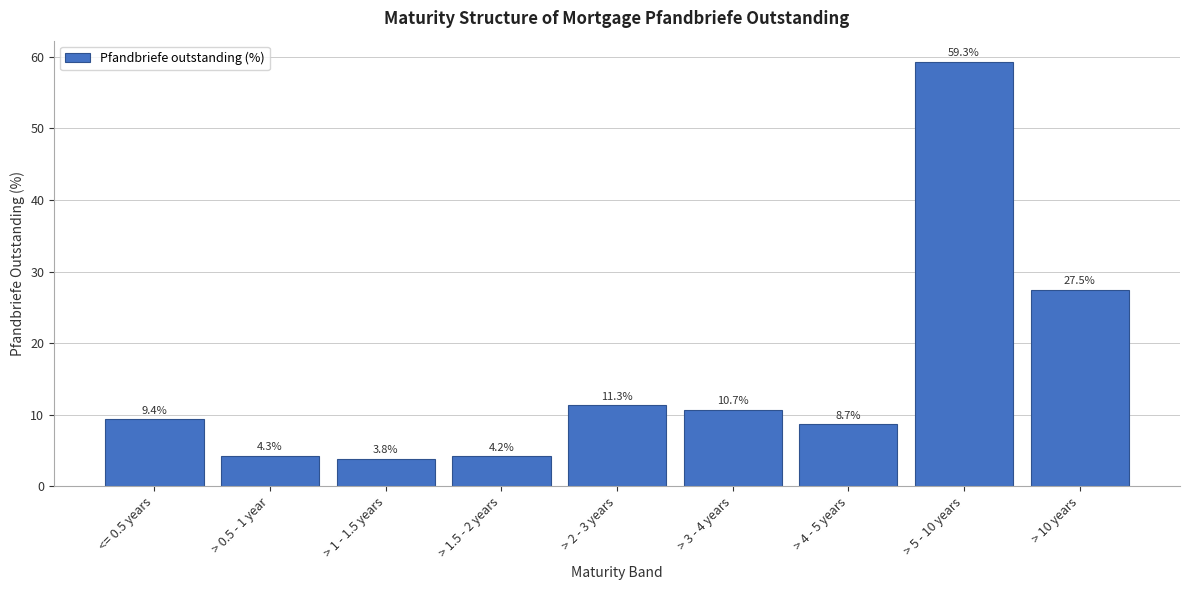

Reading left to right, extract all data points from this chart.

<= 0.5 years=9.4	> 0.5 - 1 year=4.3	> 1 - 1.5 years=3.8	> 1.5 - 2 years=4.2	> 2 - 3 years=11.3	> 3 - 4 years=10.7	> 4 - 5 years=8.7	> 5 - 10 years=59.3	> 10 years=27.5